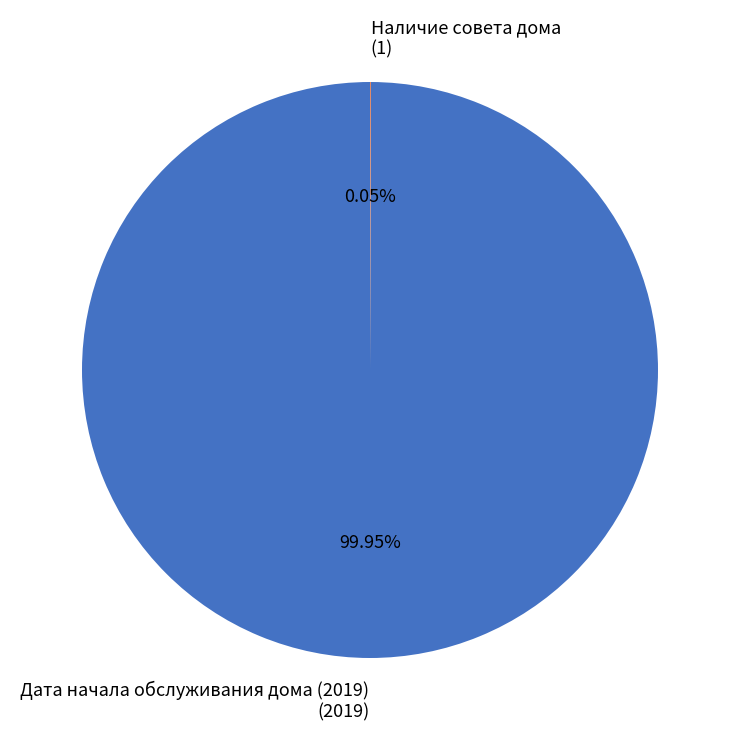

To the nearest percent, what is the average slice percentage?

50%